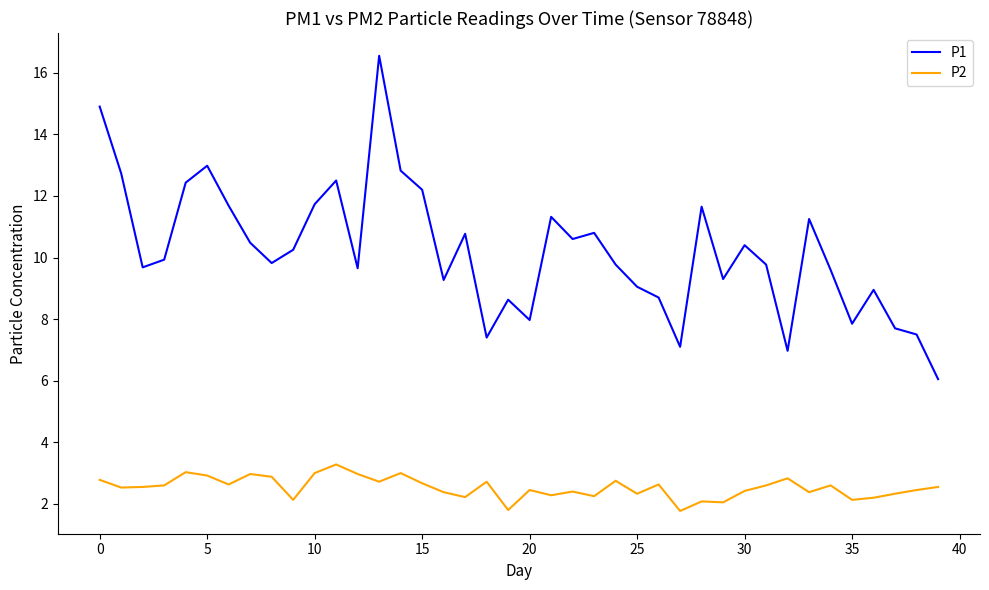

Which series has the largest total across all categories?

P1